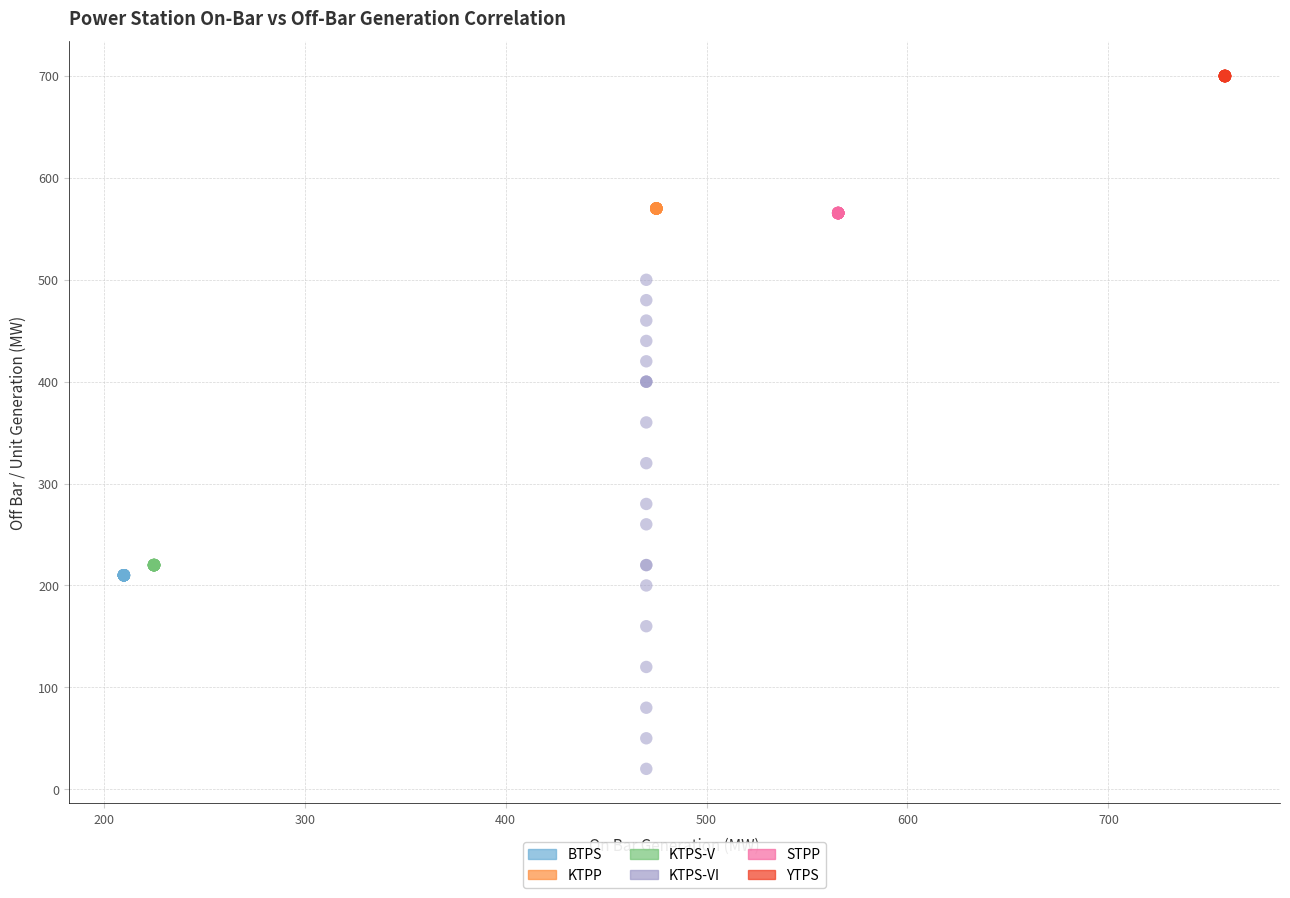

Which series contains the highest Y value?

YTPS